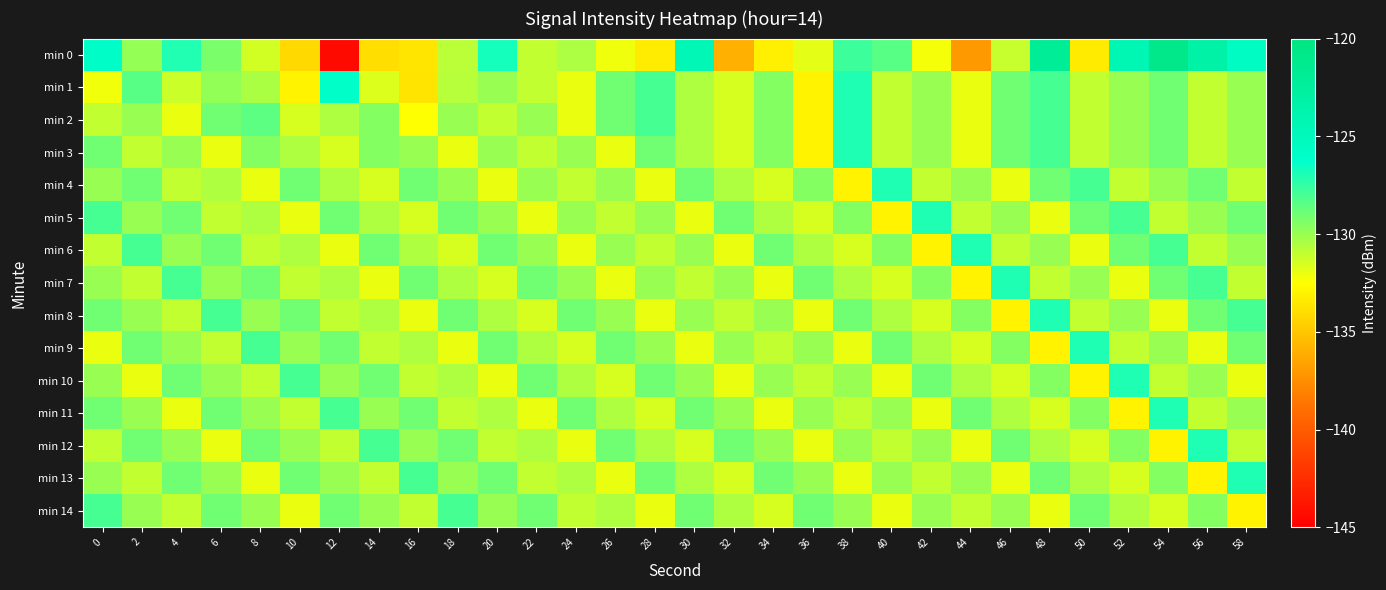

Between 24 and 26, which series saw the biggest shift?

min 1